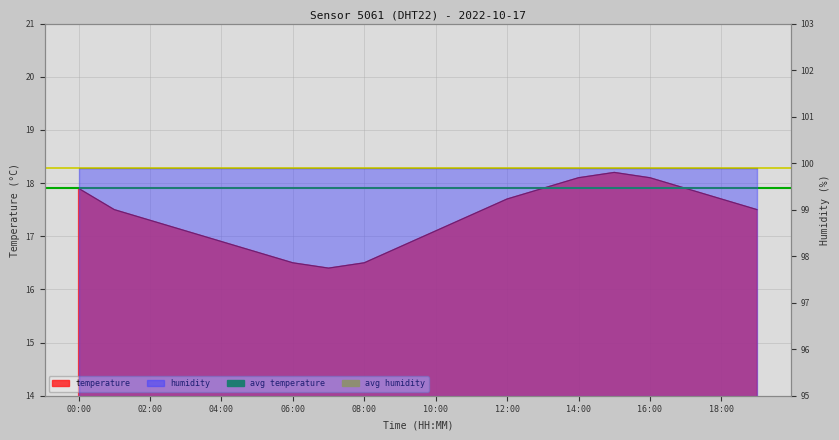

What is the highest value of the avg temperature series?

17.9